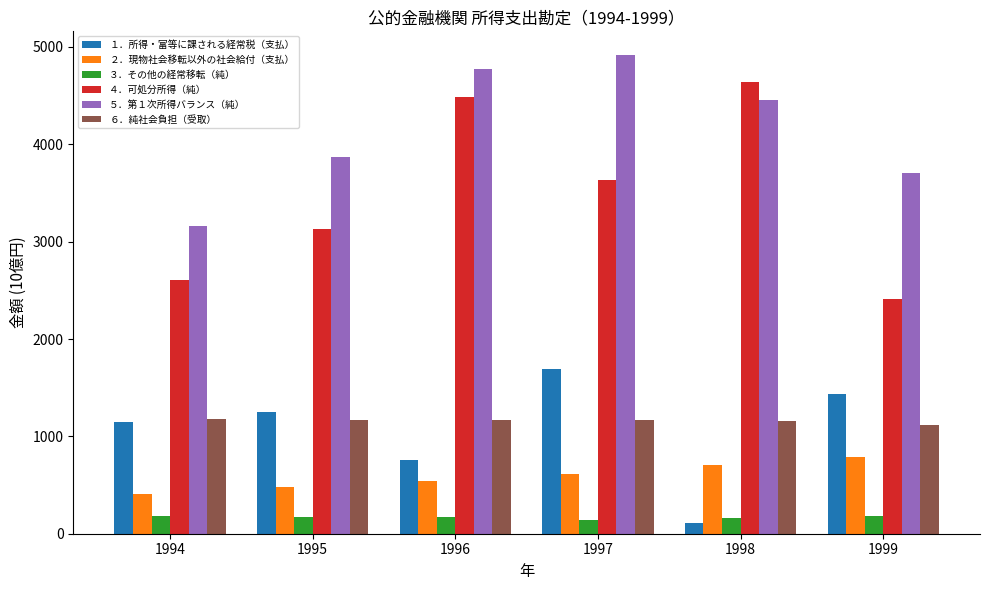

What is the total value across all series at 1994?

8680.4